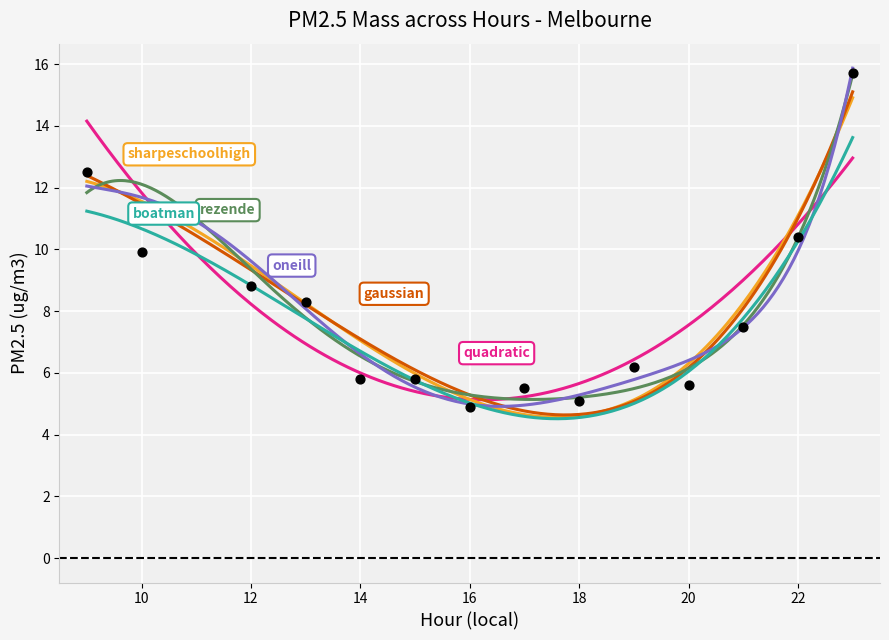

What is the change in value from 16 to 22?

+5.5